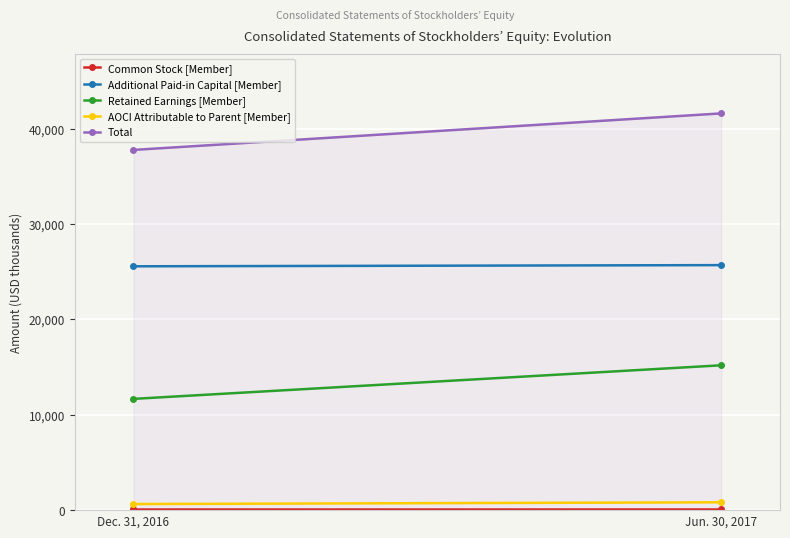

Reading right to left, extract all data points from this chart.

Common Stock [Member]: 104	104
Additional Paid-in Capital [Member]: 25702	25578
Retained Earnings [Member]: 15194	11671
AOCI Attributable to Parent [Member]: 822	639
Total: 41618	37788